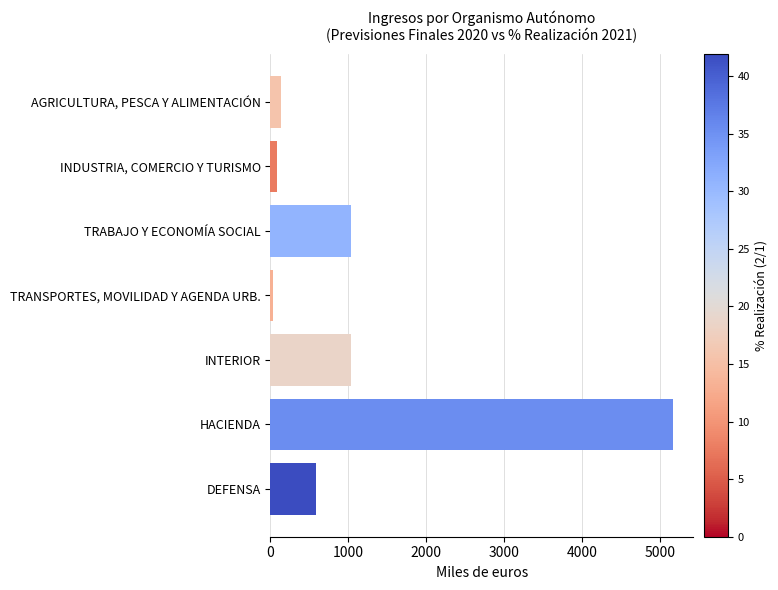

How many series are shown in this chart?

1